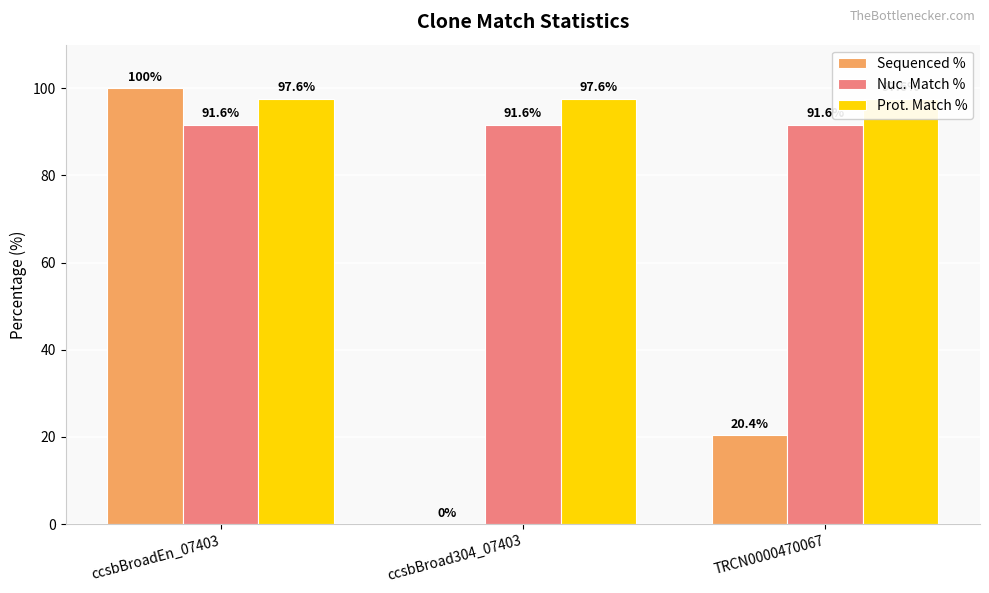

What are all the series names shown in the legend?

Sequenced %, Nuc. Match %, Prot. Match %